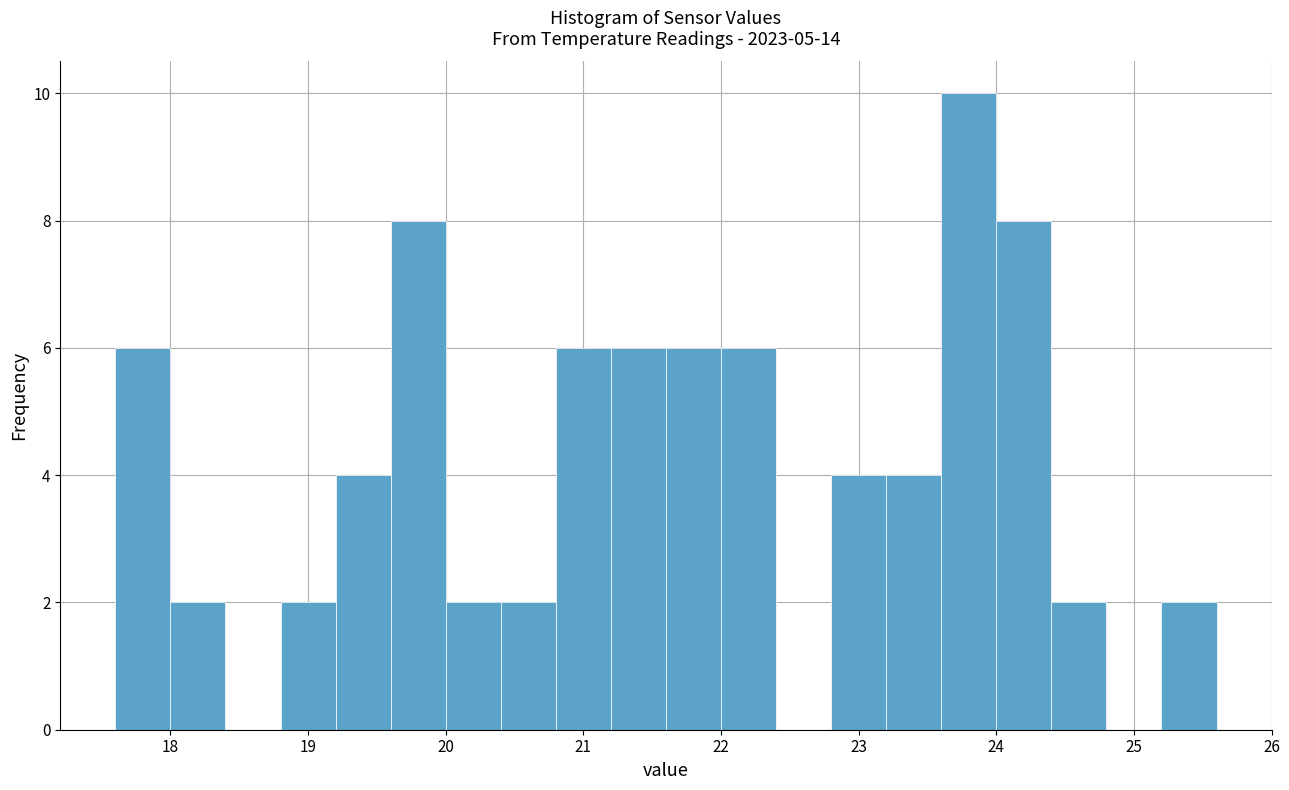

Reading left to right, transcribe this chart: for each bar, give the range it covers on the x-axis and its height. The values are not printed on the chart, so give them approximately, as read against the axis.

17.6 to 18.0: 6
18.0 to 18.4: 2
18.4 to 18.8: 0
18.8 to 19.2: 2
19.2 to 19.6: 4
19.6 to 20.0: 8
20.0 to 20.4: 2
20.4 to 20.8: 2
20.8 to 21.2: 6
21.2 to 21.6: 6
21.6 to 22.0: 6
22.0 to 22.4: 6
22.4 to 22.8: 0
22.8 to 23.2: 4
23.2 to 23.6: 4
23.6 to 24.0: 10
24.0 to 24.4: 8
24.4 to 24.8: 2
24.8 to 25.2: 0
25.2 to 25.6: 2